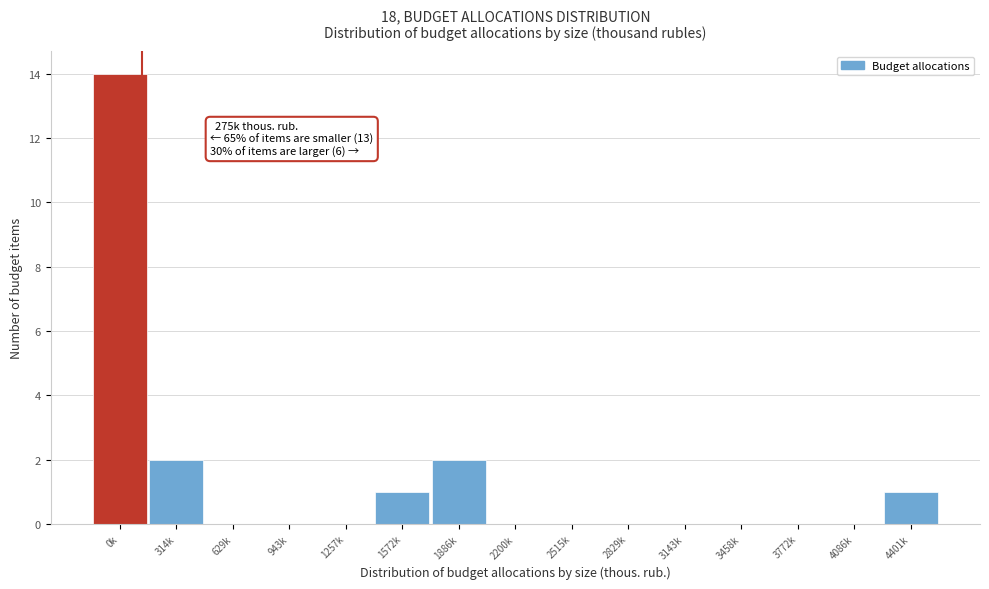

Reading right to left, list all the values displayed in this chart.

4401k=1	4086k=0	3772k=0	3458k=0	3143k=0	2829k=0	2515k=0	2200k=0	1886k=2	1572k=1	1257k=0	943k=0	629k=0	314k=2	0k=14